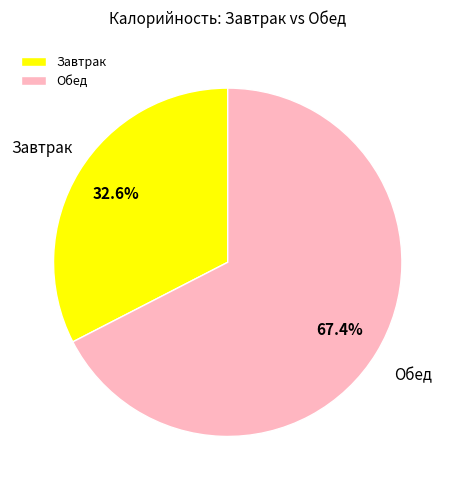

Does any single category account for the majority?

Yes